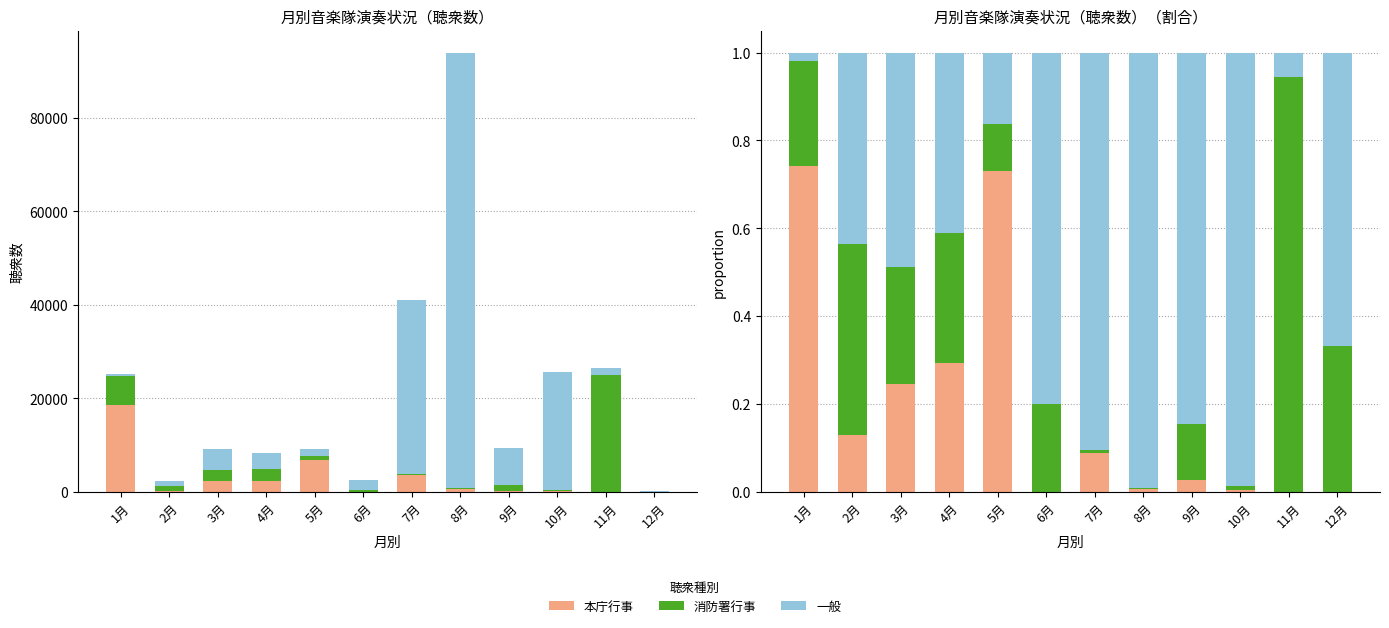

What is the sum of the 本庁行事 values at 5月 and 9月?

0.8